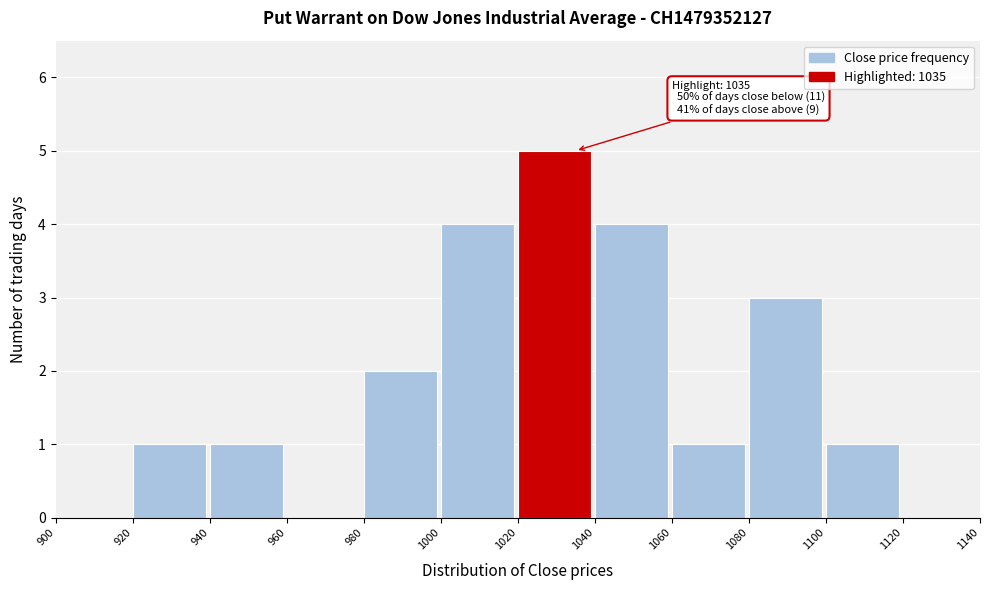

Which range on the x-axis has the tallest bar?

1020 to 1040